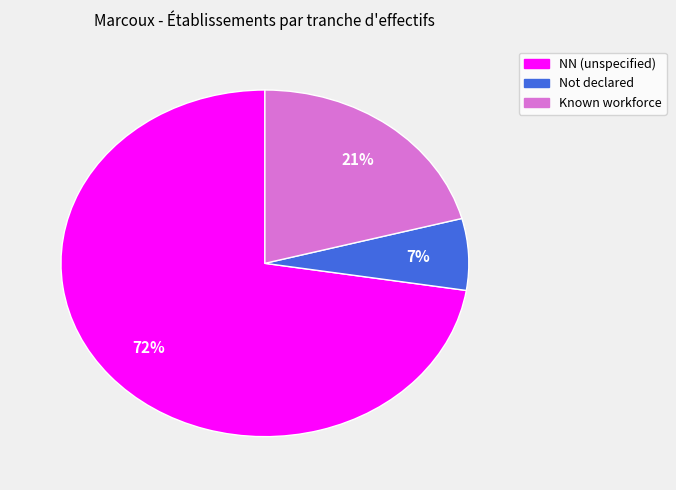

To the nearest percent, what is the average slice percentage?

33%